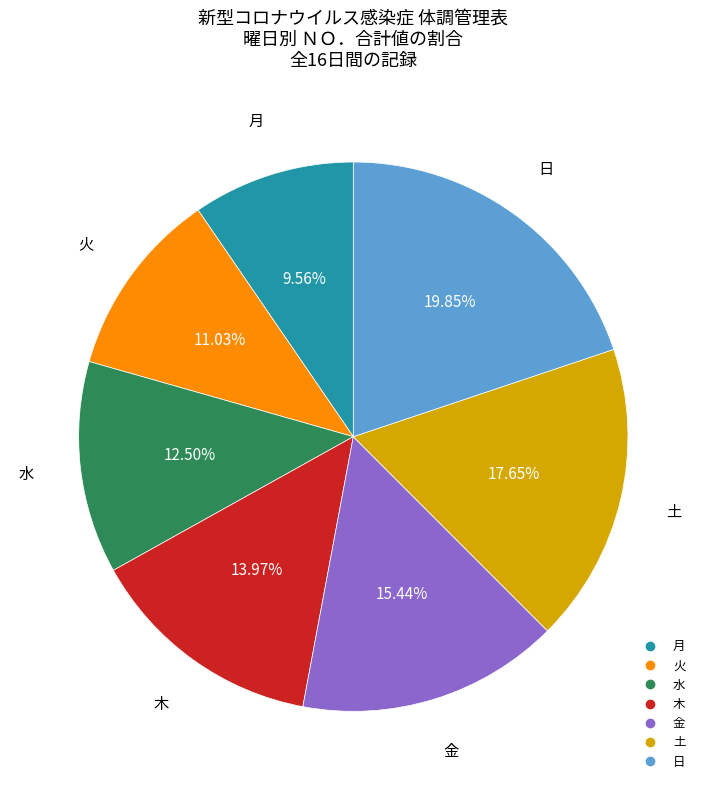

Is there any slice that represents more than half of the pie?

No